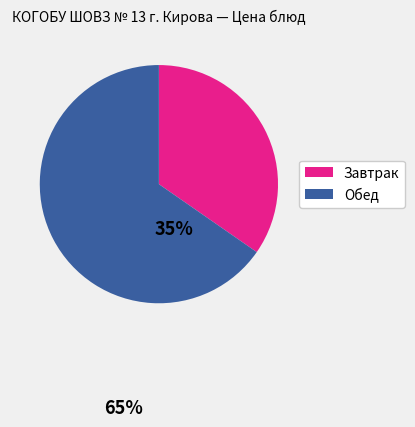

Is there a majority slice in this chart?

Yes